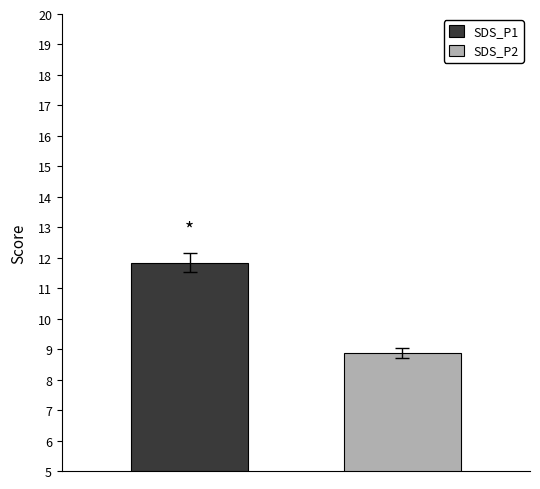

What is the highest value of the SDS_P2 series?

8.9